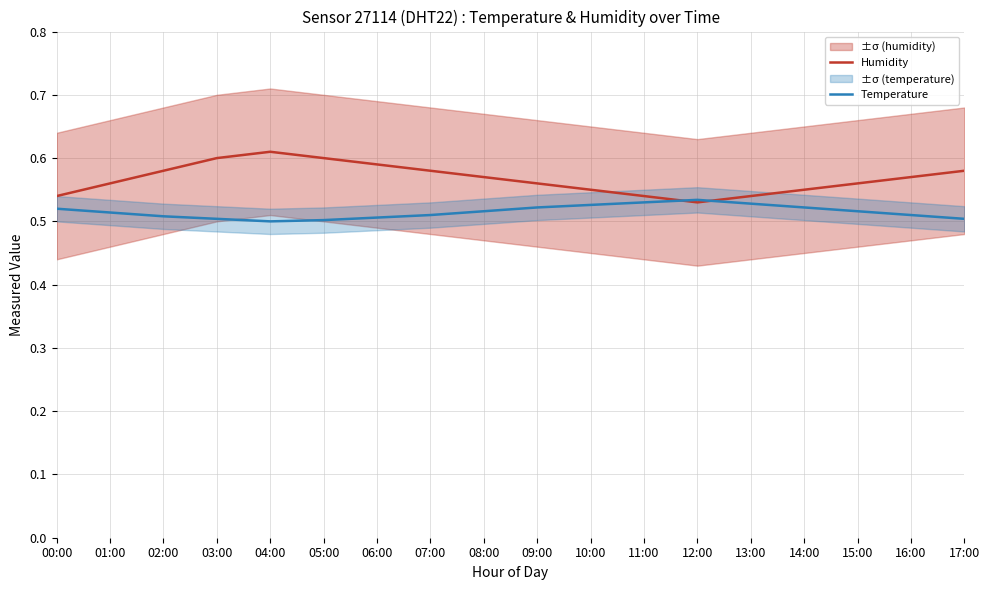

Rank the series at 01:00 from highest to lowest value.

Humidity, Temperature